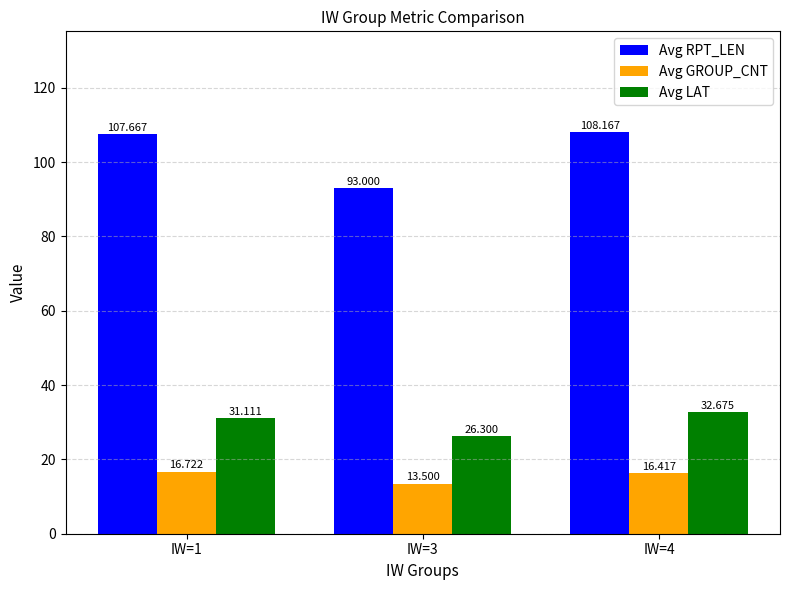

How many values in the Avg GROUP_CNT series are below 16?

1